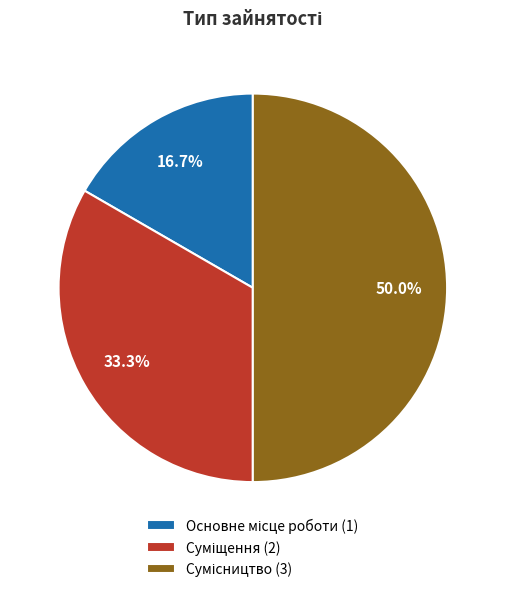

What is the smallest slice in the pie chart?

Основне місце роботи